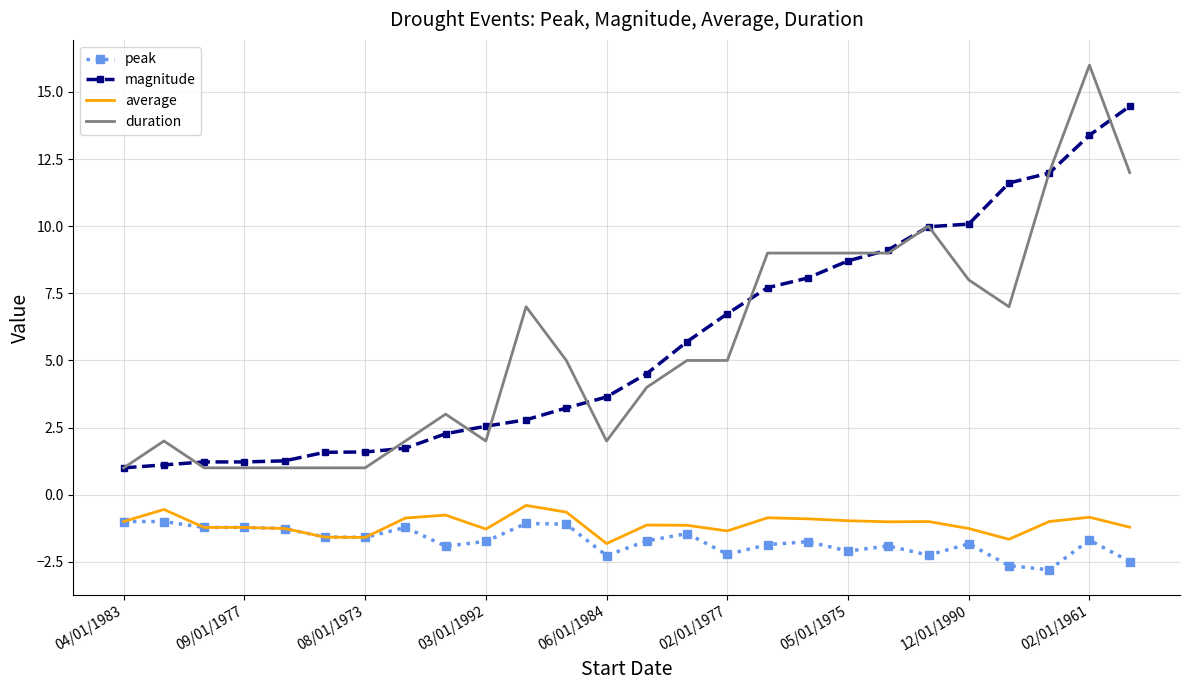

Which series has the largest range (max minus min)?

duration